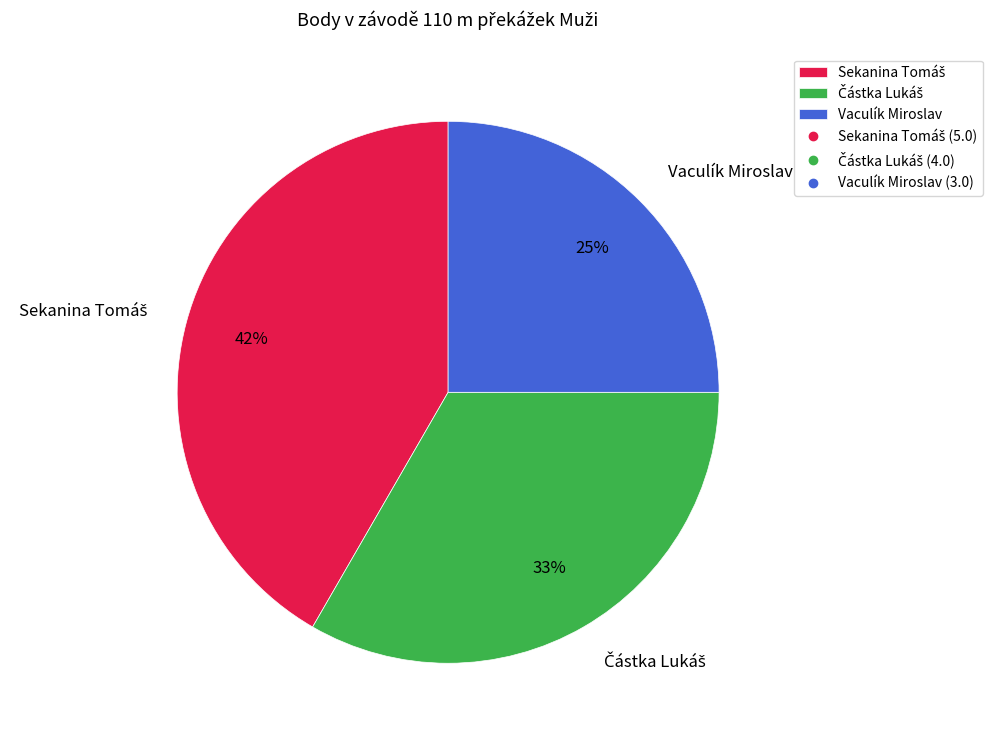

What percentage is the Vaculík Miroslav slice, to the nearest percent?

25%